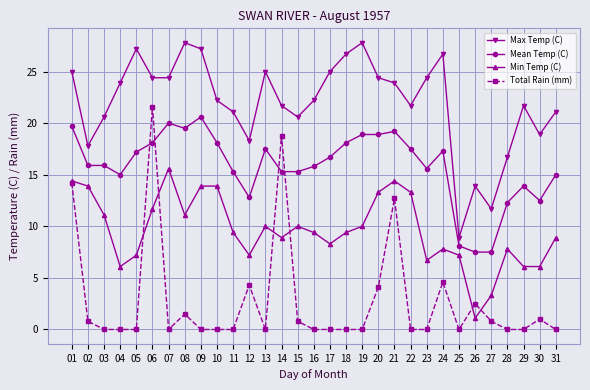

Count the number of data series in this chart.

4